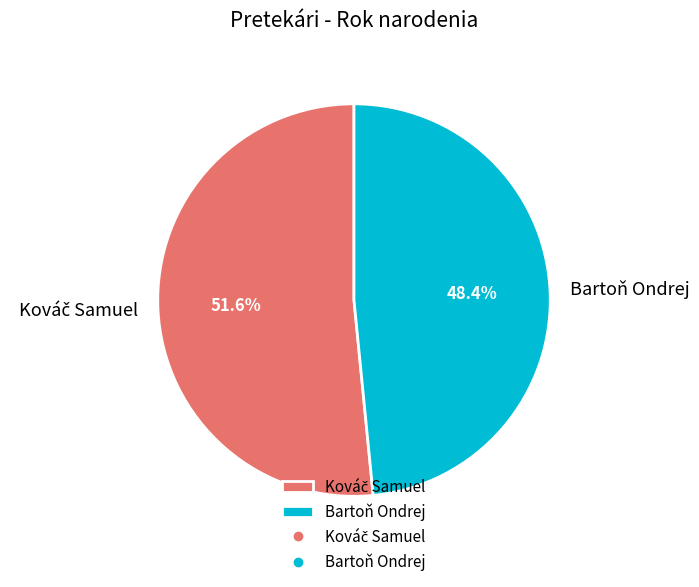

How many segments does this pie chart have?

2